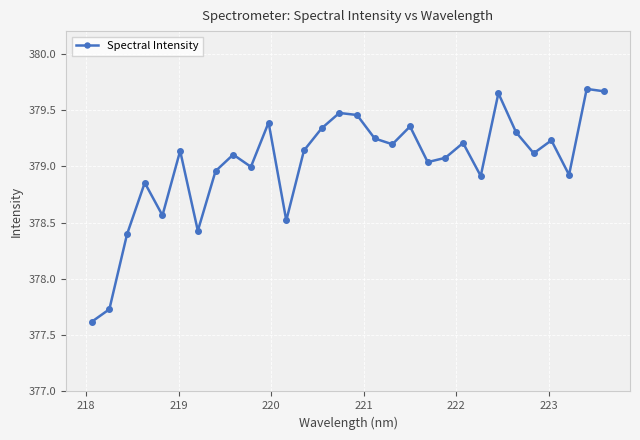

What is the smallest value displayed?

377.6